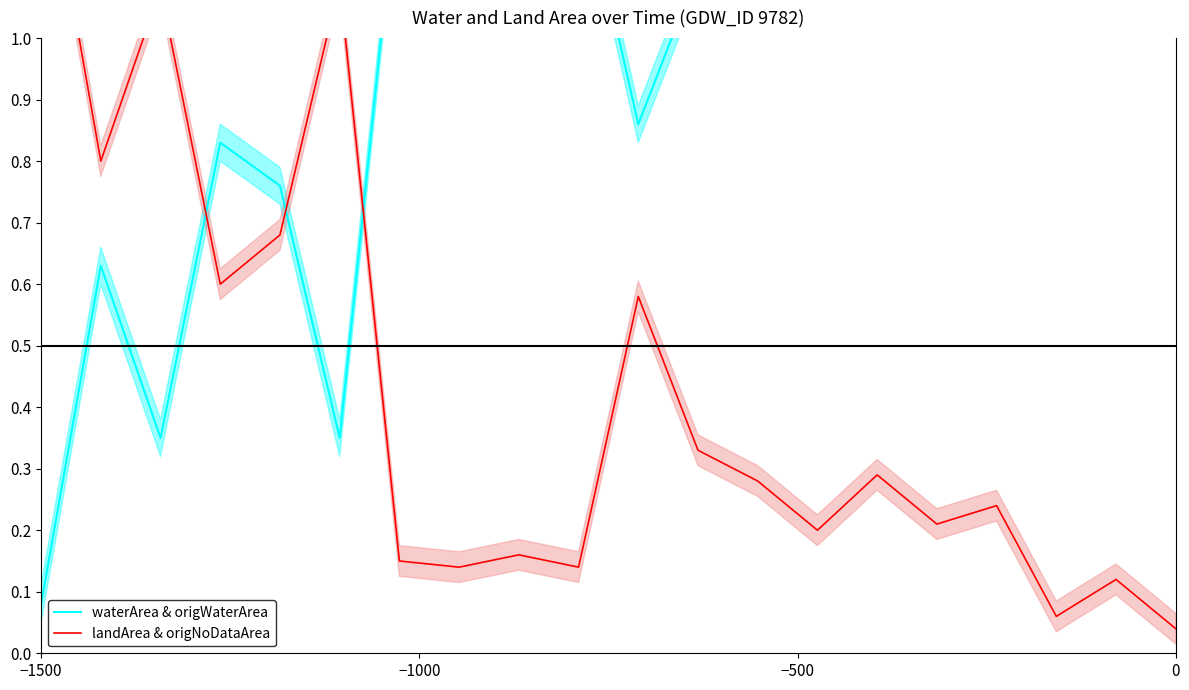

What is the difference between the second highest and minimum values in the landArea & origNoDataArea series?

1.1